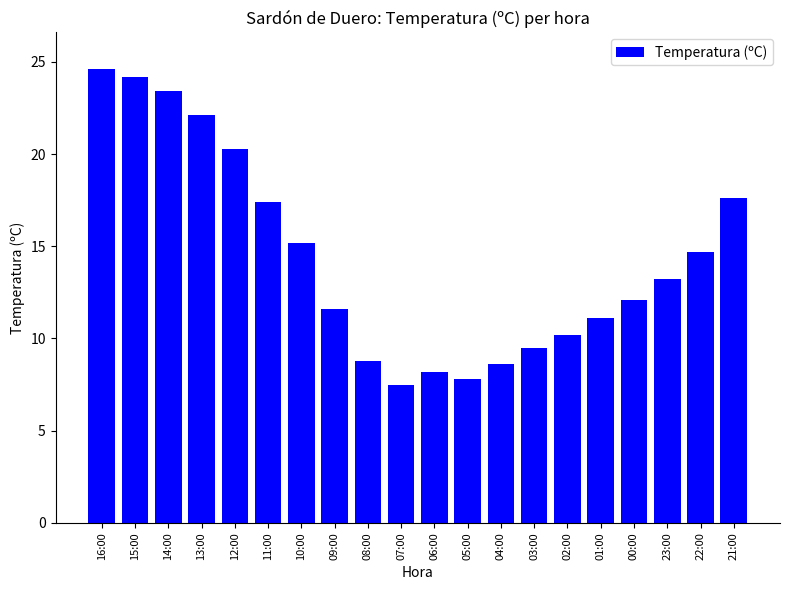

Between 21:00 and 14:00, which is larger?

14:00